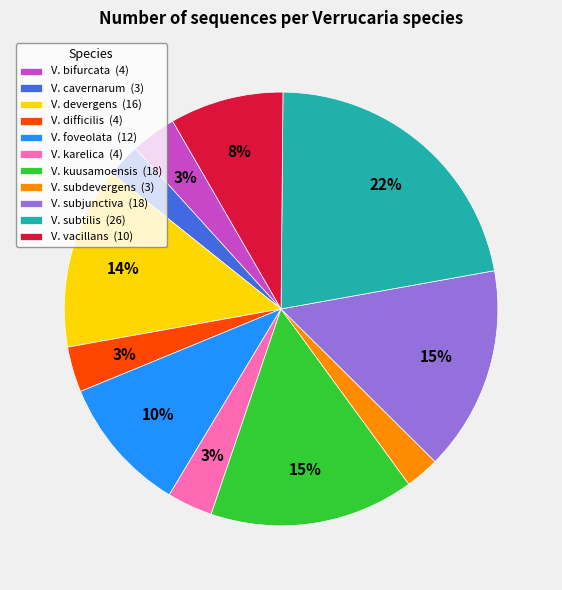

To the nearest percent, what is the difference between the largest and smallest slice percentages?

19%